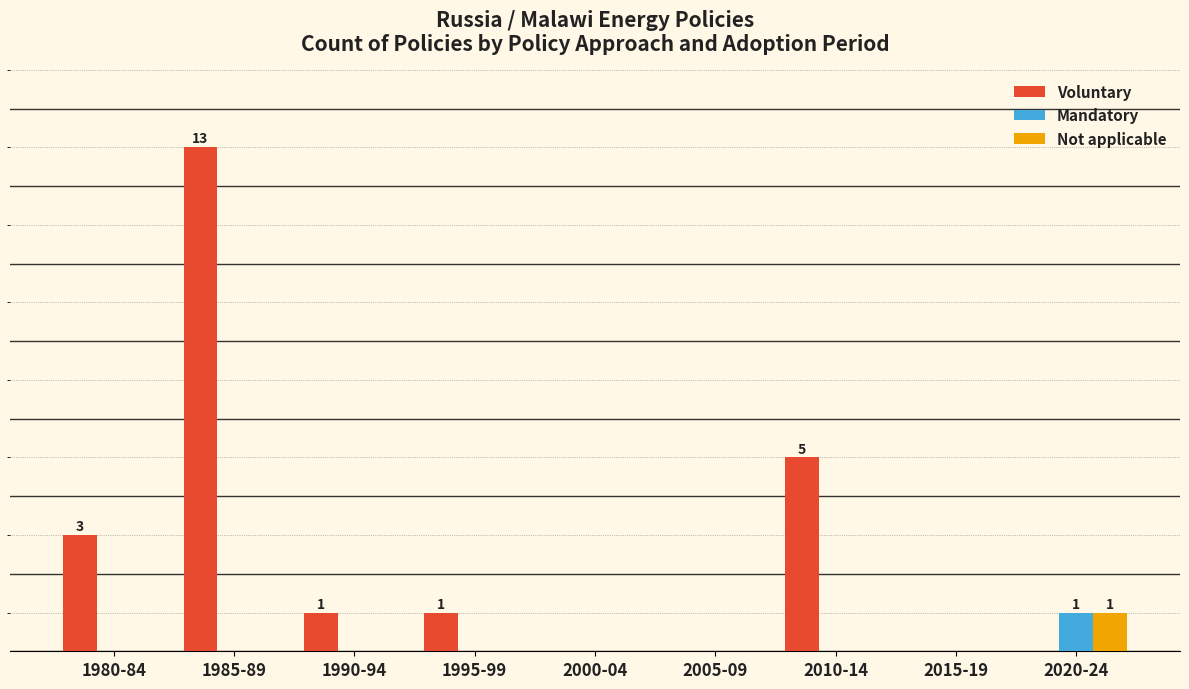

Does the chart contain stacked bars?

No